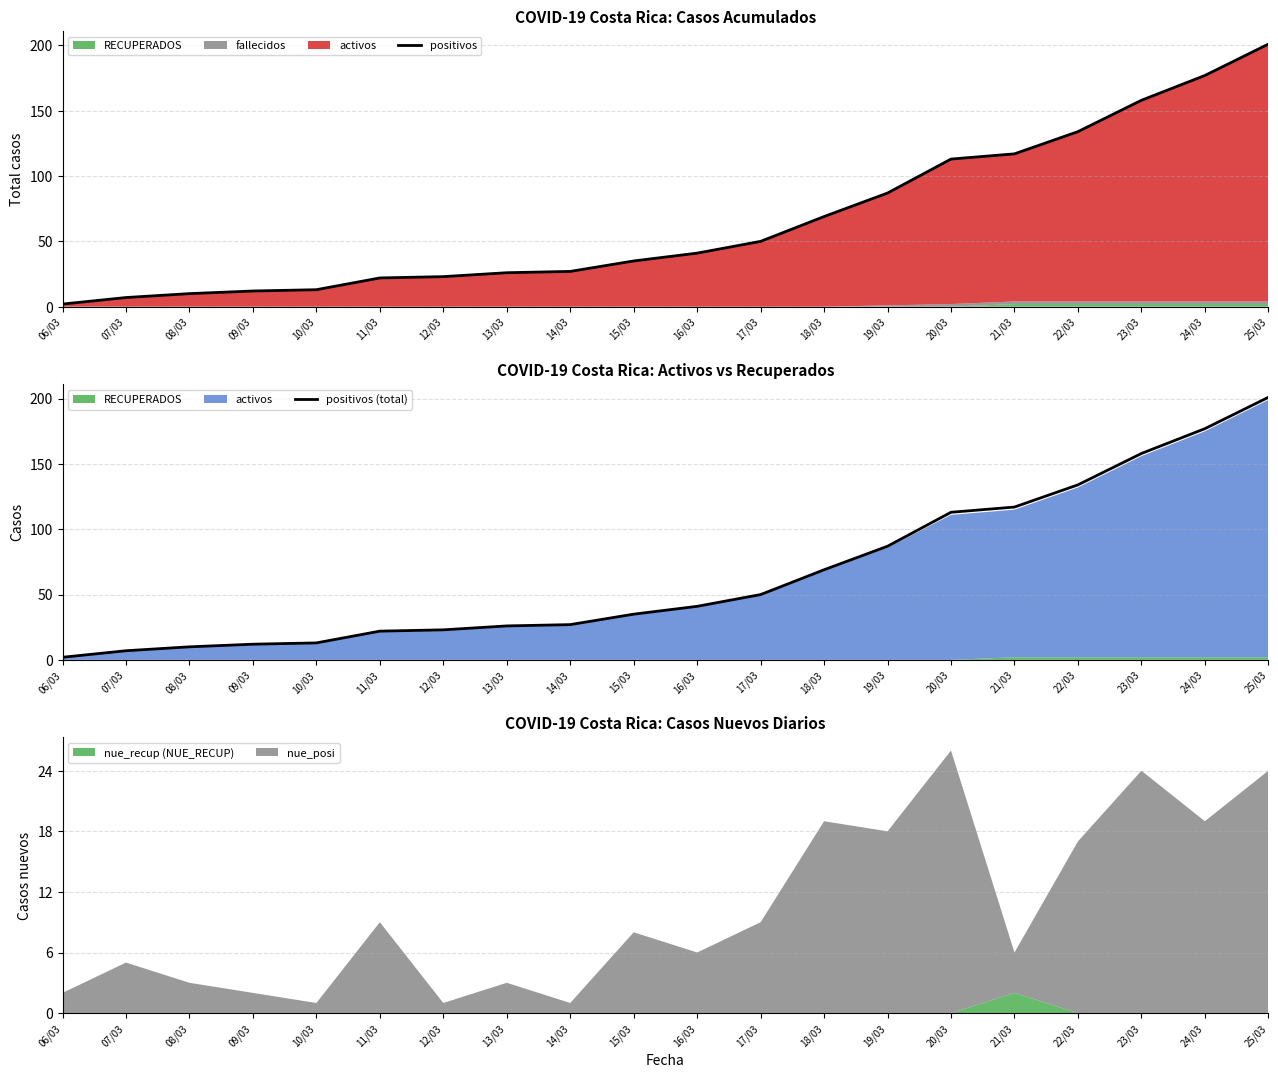

True or false: positivos (total) has more than 2 points higher than both neighbors.

False